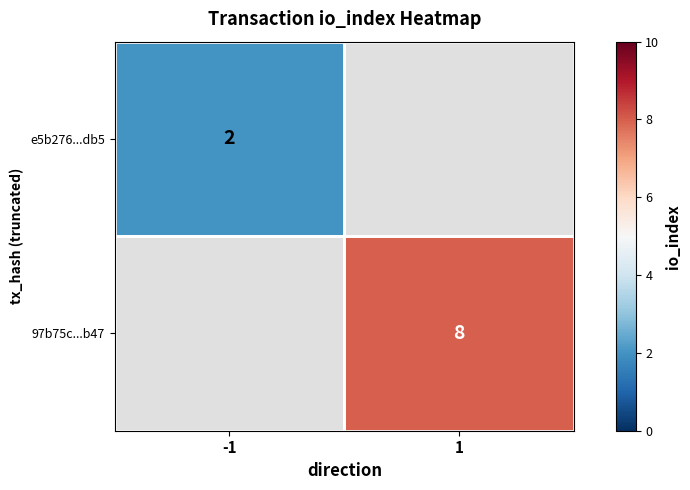

True or false: 97b75c...b47 has a value of 8 at 1.

True